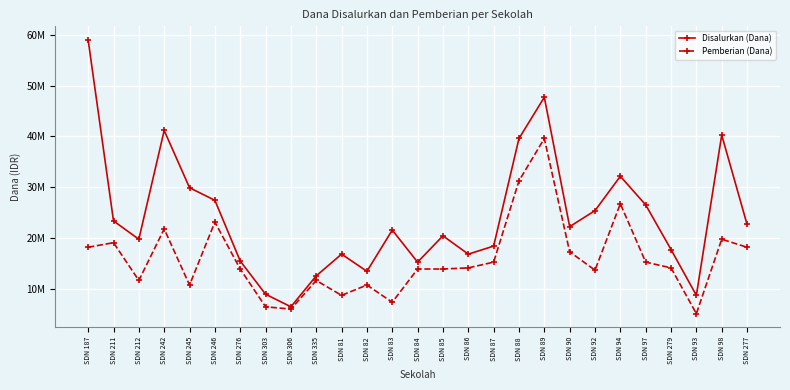

True or false: Pemberian (Dana) and Disalurkan (Dana) intersect in this chart.

False